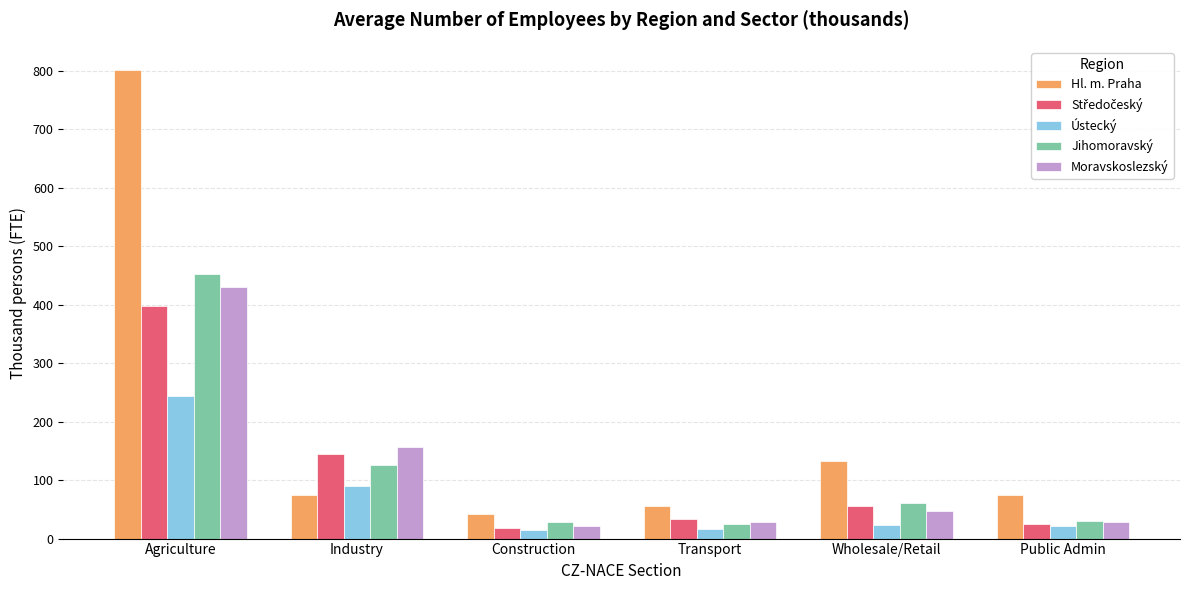

How many values in the Hl. m. Praha series exceed 74?

4